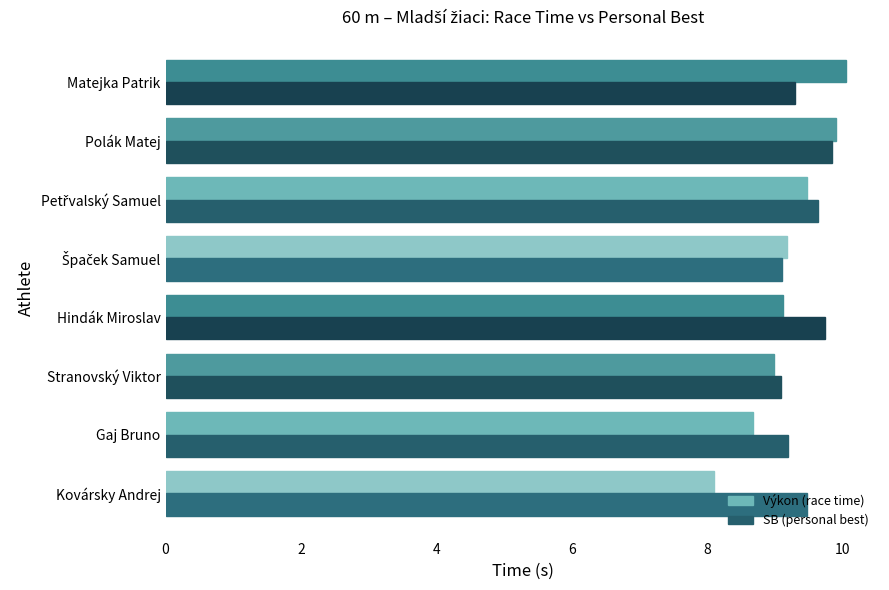

Which label corresponds to the smallest value in the chart?

Kovársky Andrej